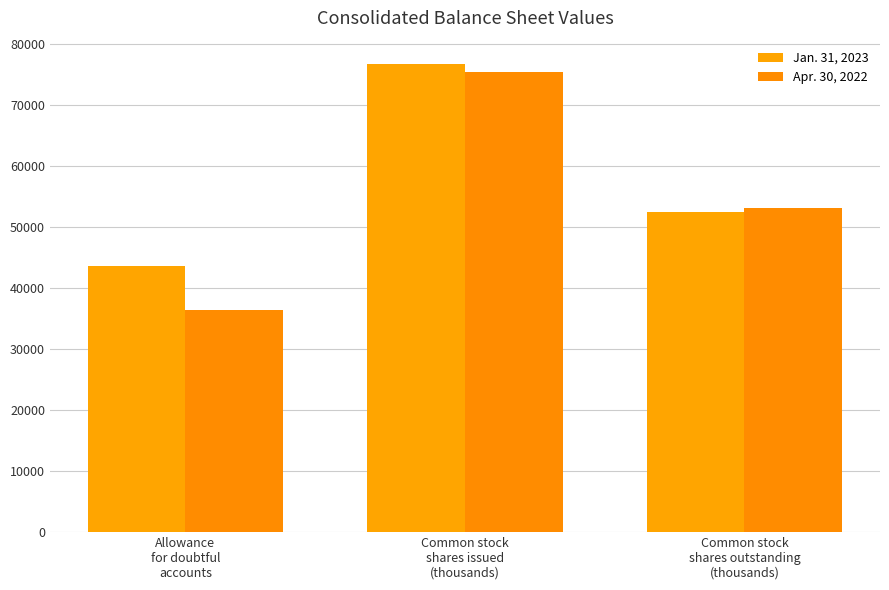

Reading right to left, list all the values displayed in this chart.

Jan. 31, 2023: Common stock
shares outstanding
(thousands)=52522	Common stock
shares issued
(thousands)=76691	Allowance
for doubtful
accounts=43606
Apr. 30, 2022: Common stock
shares outstanding
(thousands)=53190	Common stock
shares issued
(thousands)=75409	Allowance
for doubtful
accounts=36384